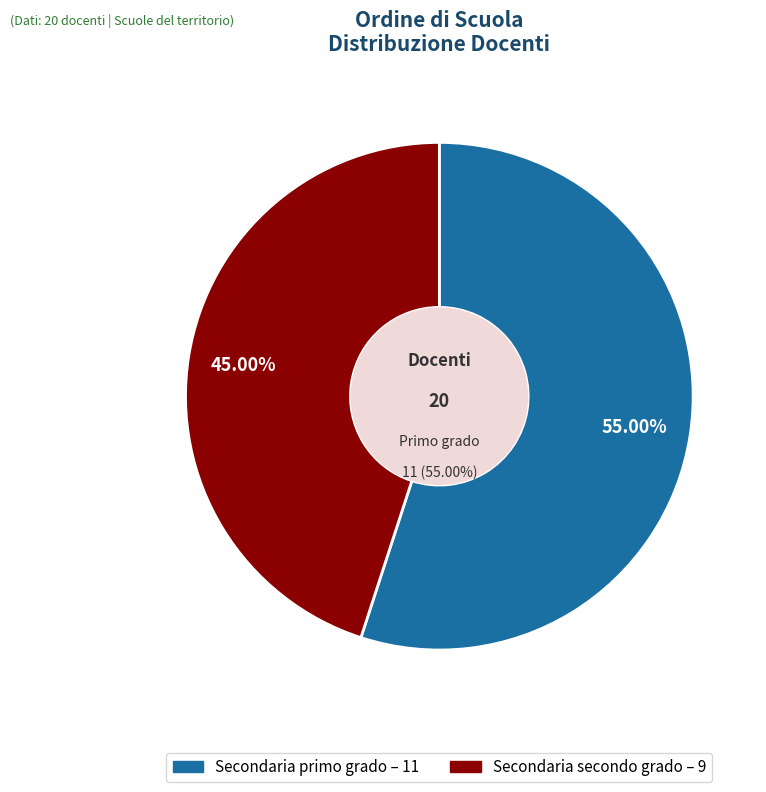

True or false: Secondaria primo grado accounts for 55% of the total.

True